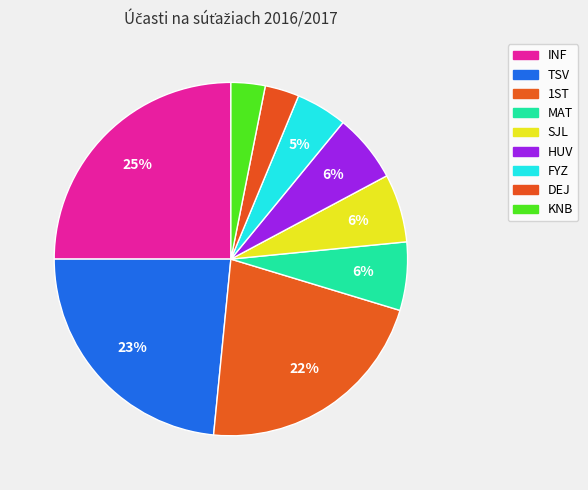

Do HUV and MAT together represent more than half of the pie?

No